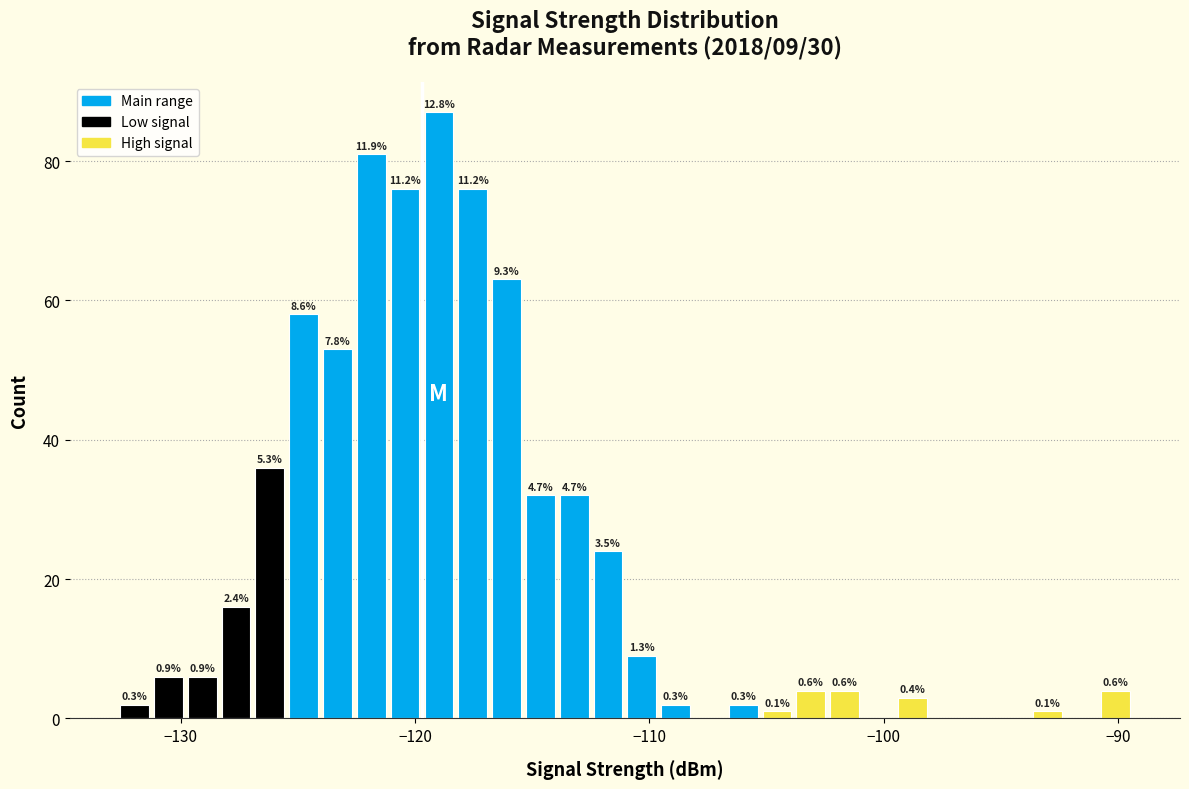

Read against the x-axis, roughly where is the centre of the tallest bar?

-119